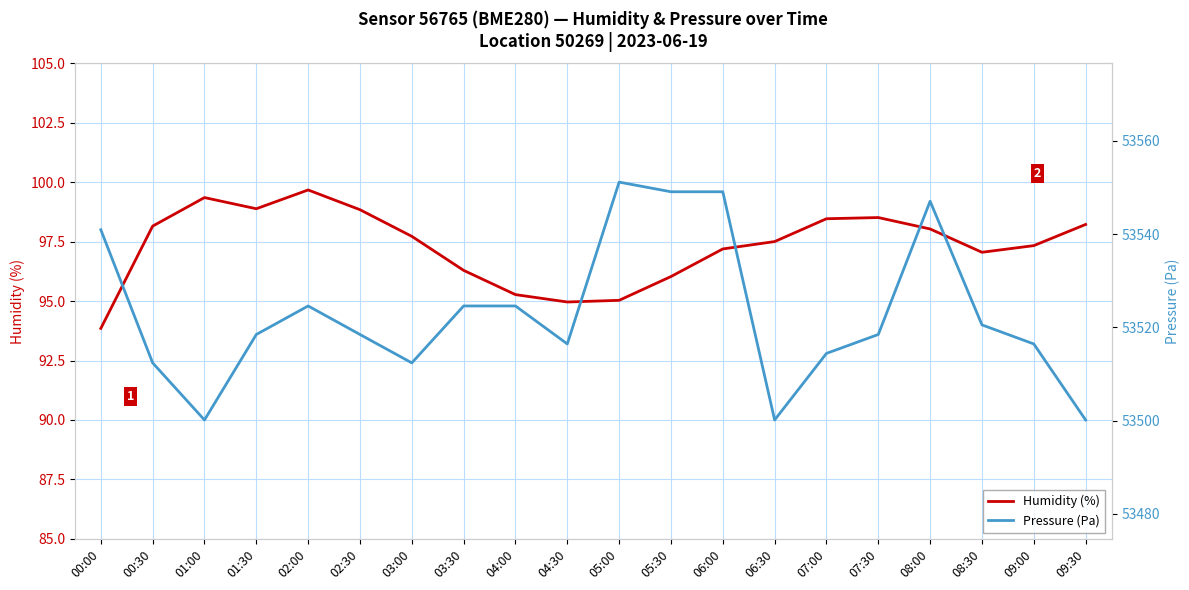

What is the label of the 3rd point from the left?

01:00